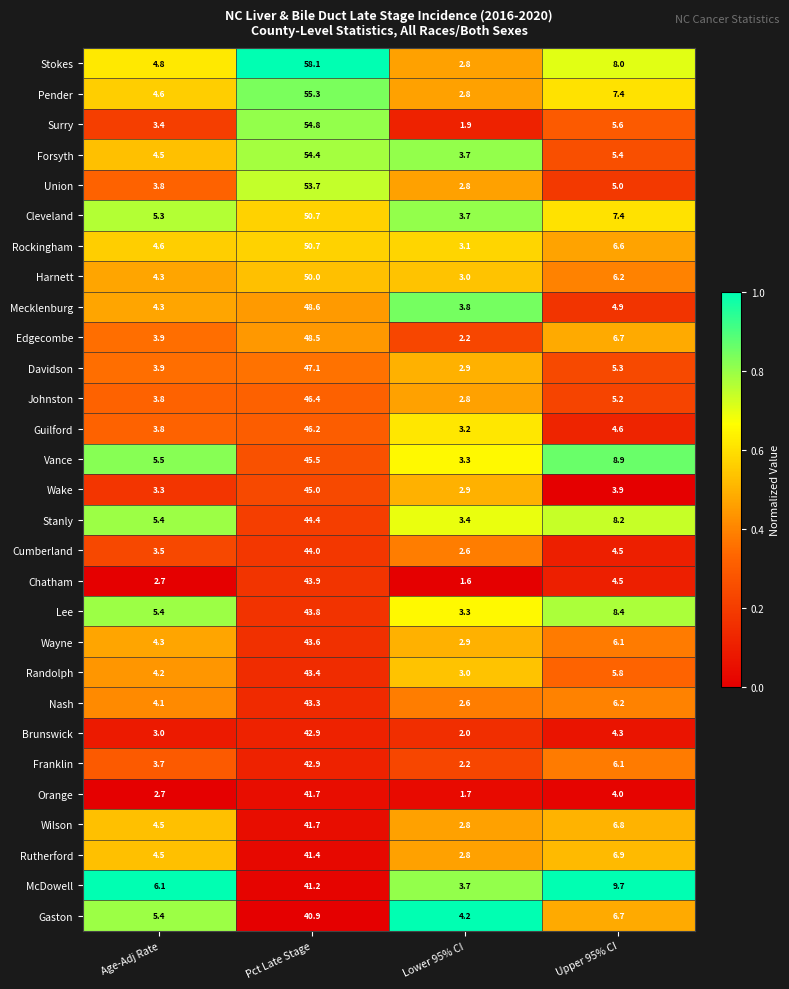

Where is Stanly nearest to the value 23?

Upper 95% CI